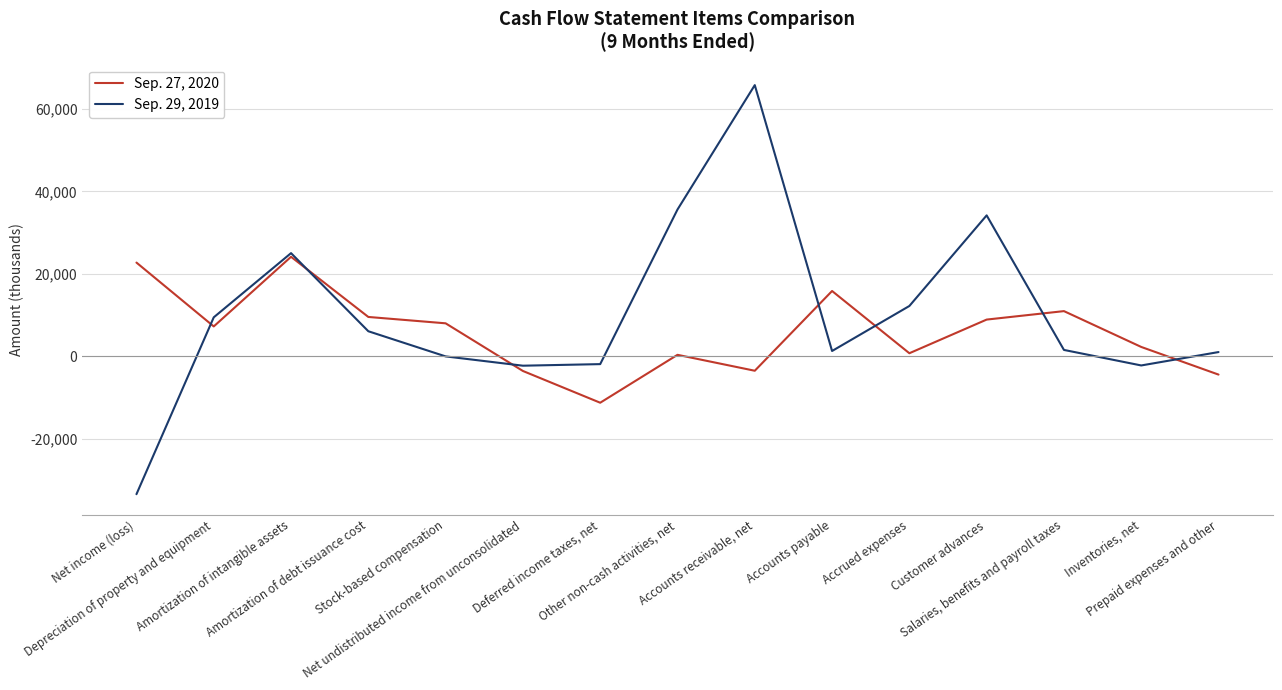

Does the chart have visible grid lines?

Yes